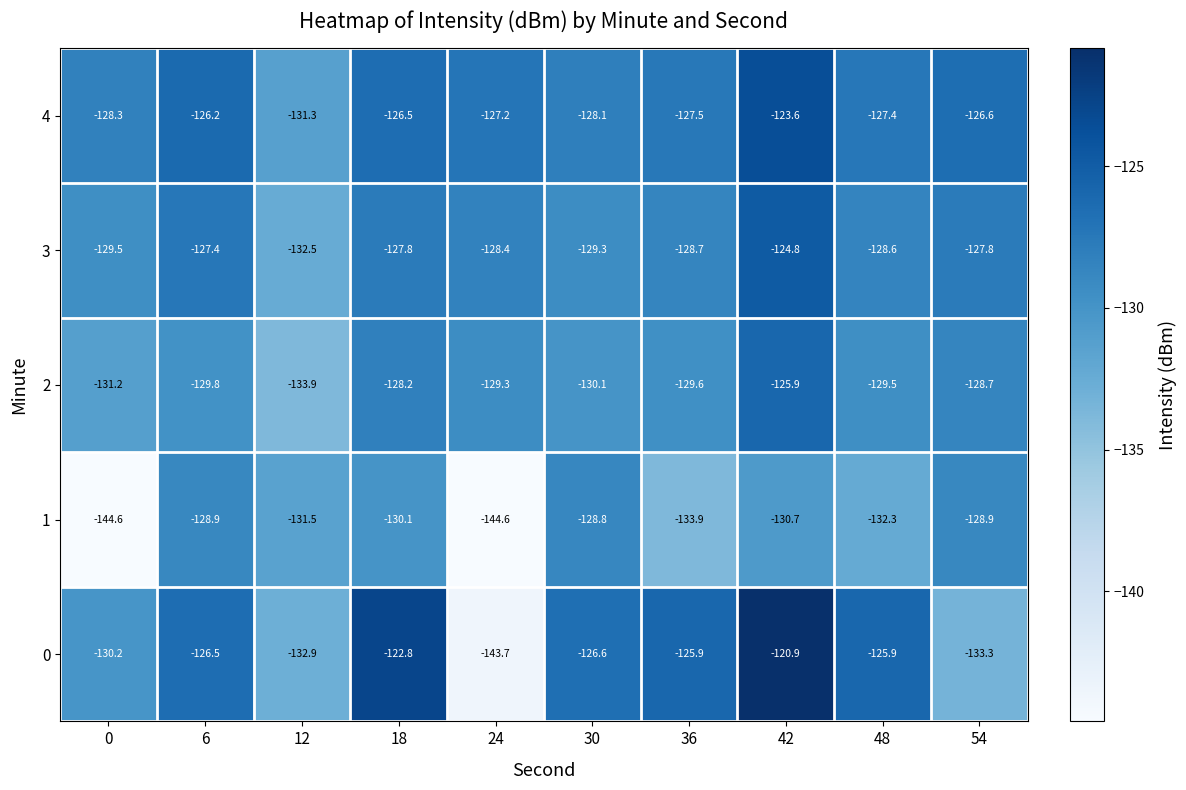

Which series has the largest total across all categories?

4